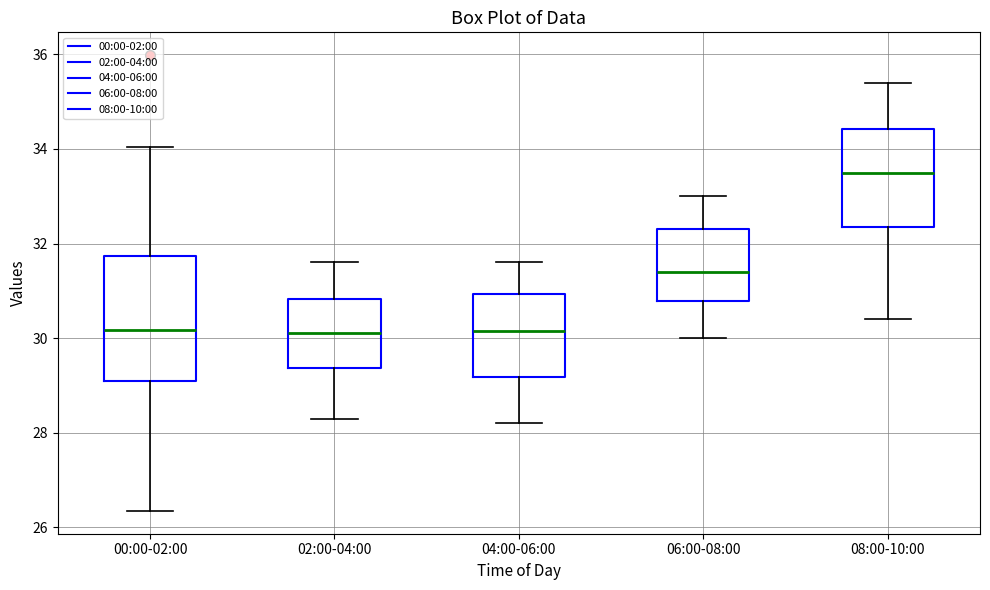

Which box is the tallest, from its lower edge to its upper edge?

00:00-02:00